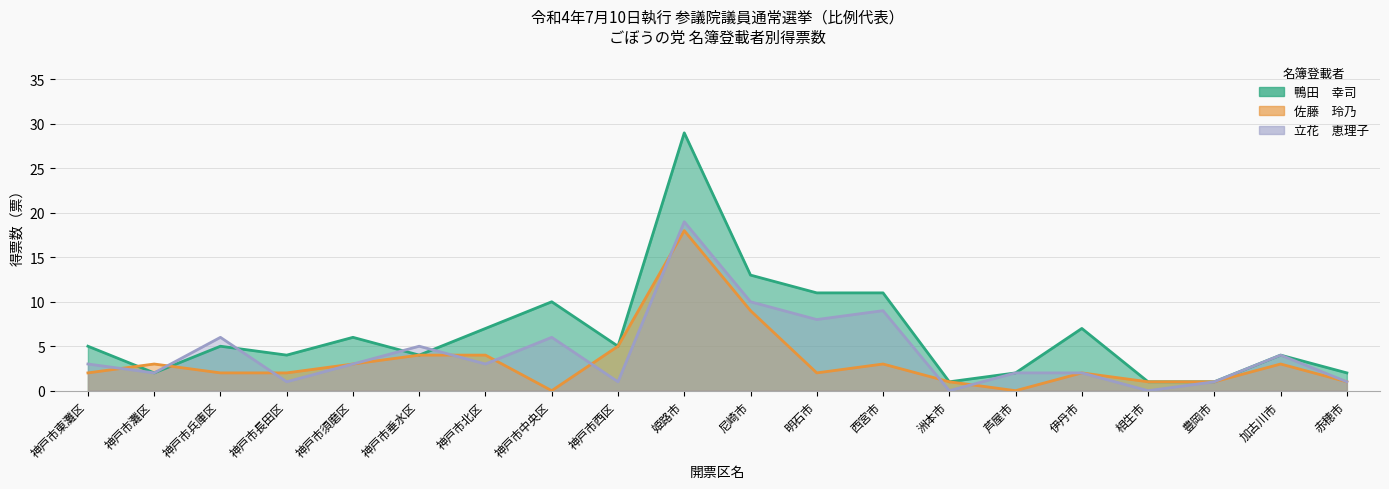

How many lines are shown in the chart?

3